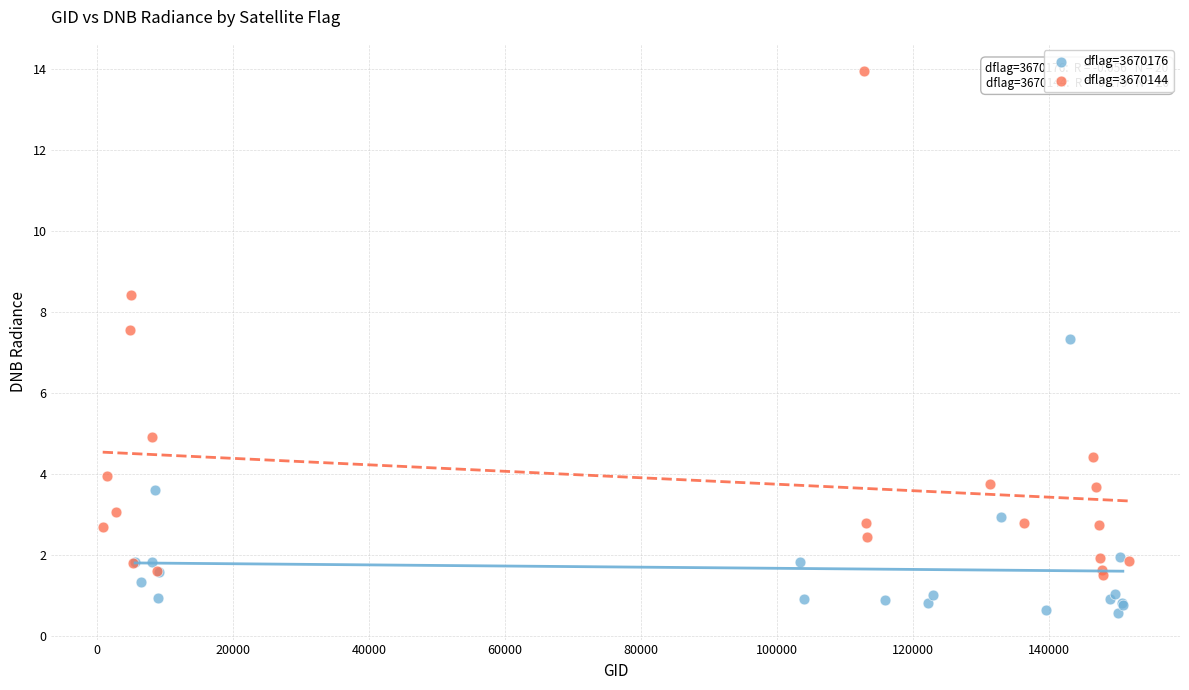

Which series has the widest spread of Y values?

dflag=3670144